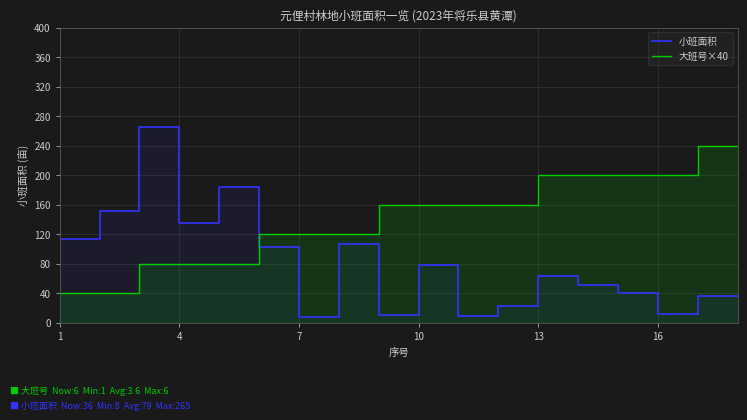

At 12, list the series in order from smallest to largest.

小班面积, 大班号×40